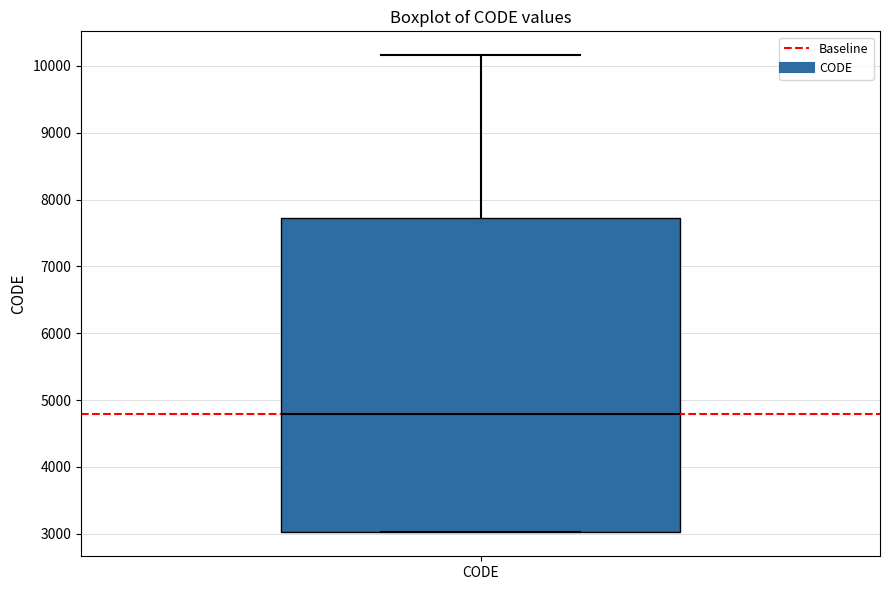

Transcribe this box plot: give where the median line is, the range the box spans, and where the two whiskers end, as read against the y-axis. The values are not printed on the chart, so give them approximately, as read against the axis.

median 4800, box 3000 to 7700, whiskers 3000 to 10200